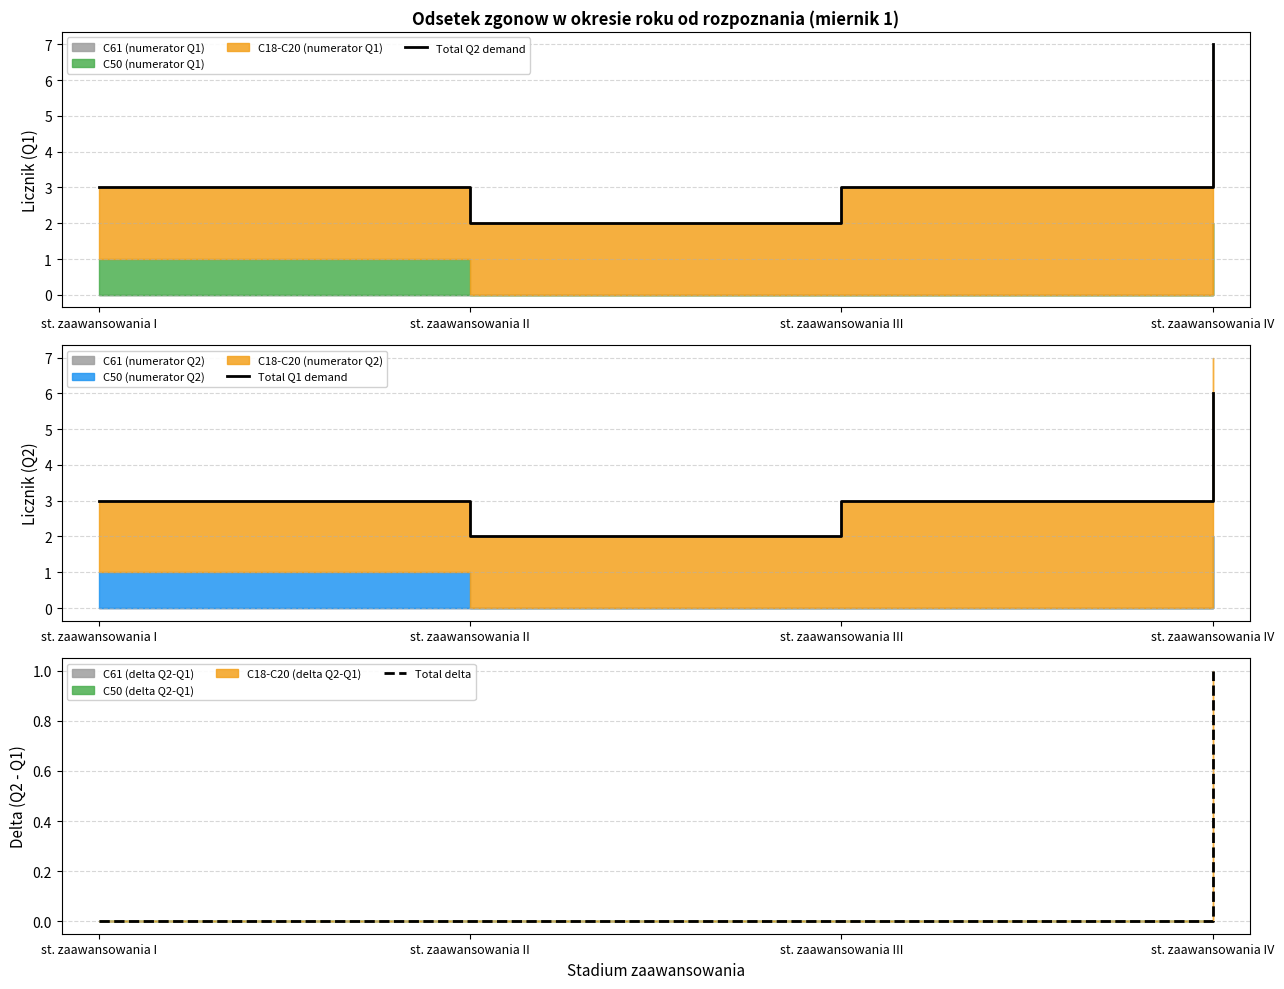

At how many categories does at least one series exceed 6?

1